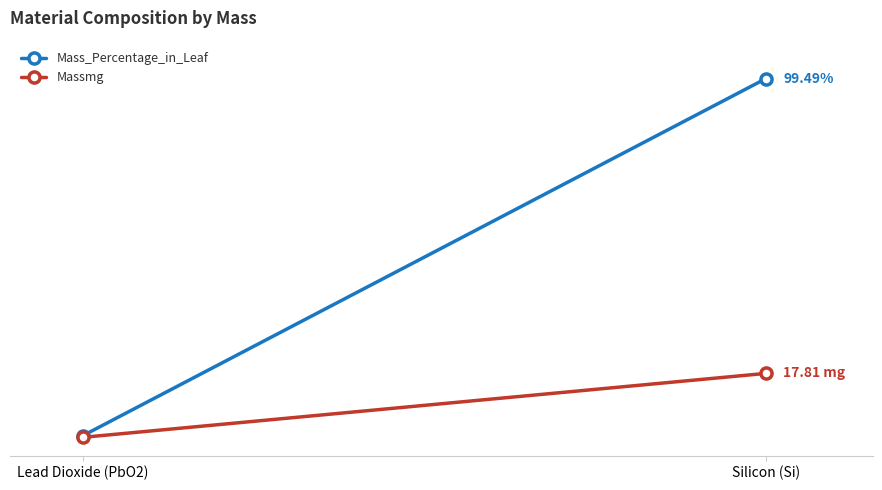

Where is Massmg nearest to the value 8?

Lead Dioxide (PbO2)